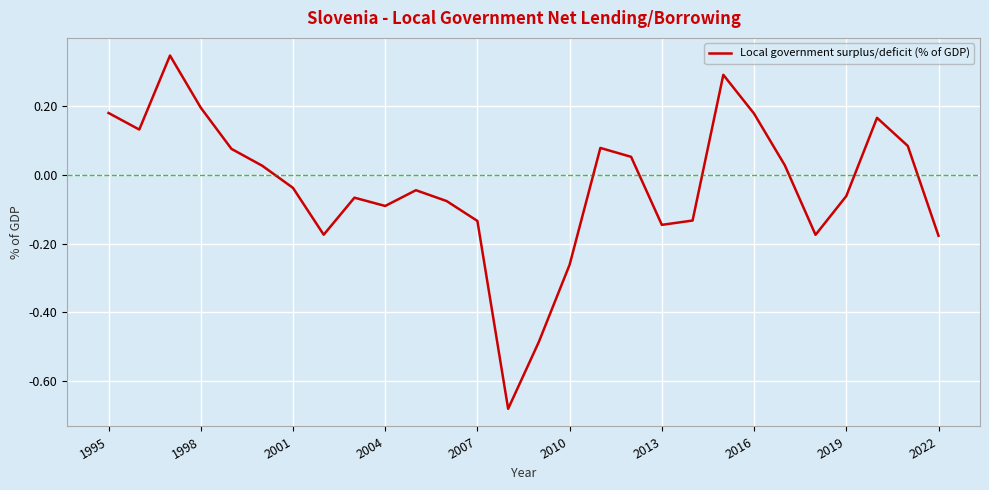

What is the difference between the maximum and minimum values?

1.0